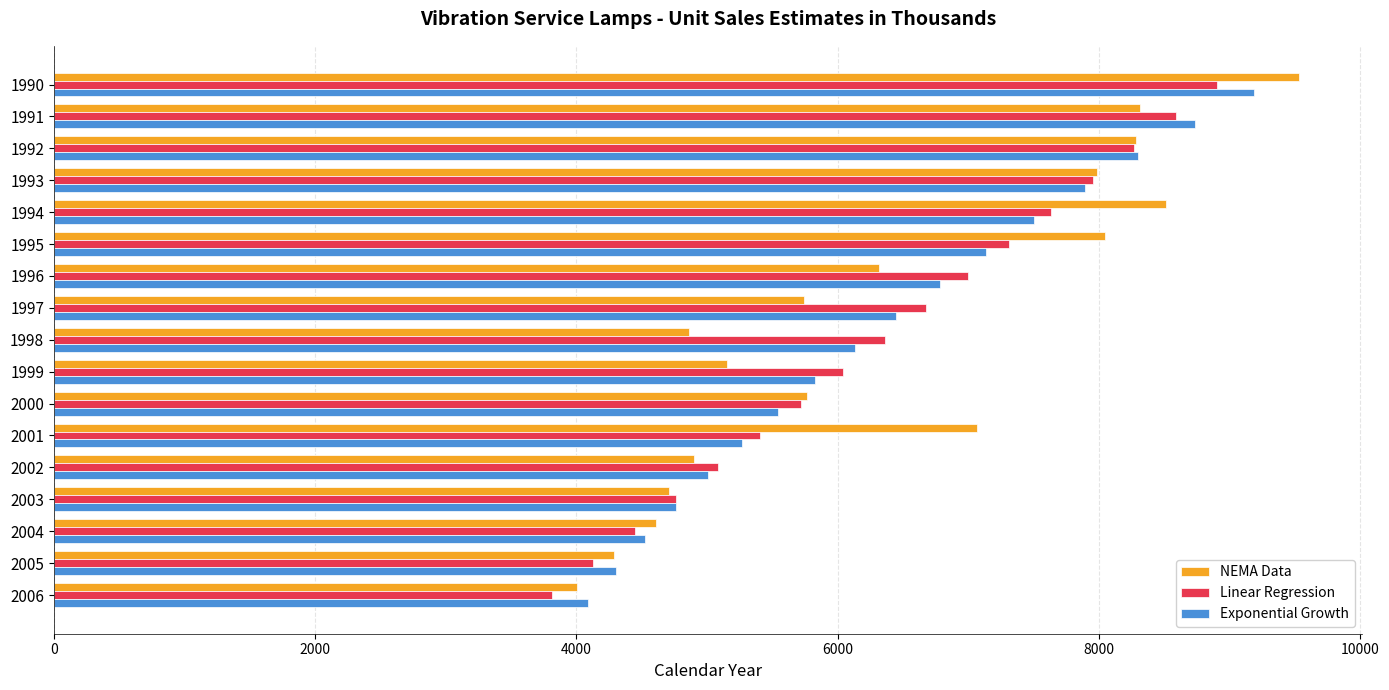

What is the difference between the highest and lowest values at 1991?

415.4